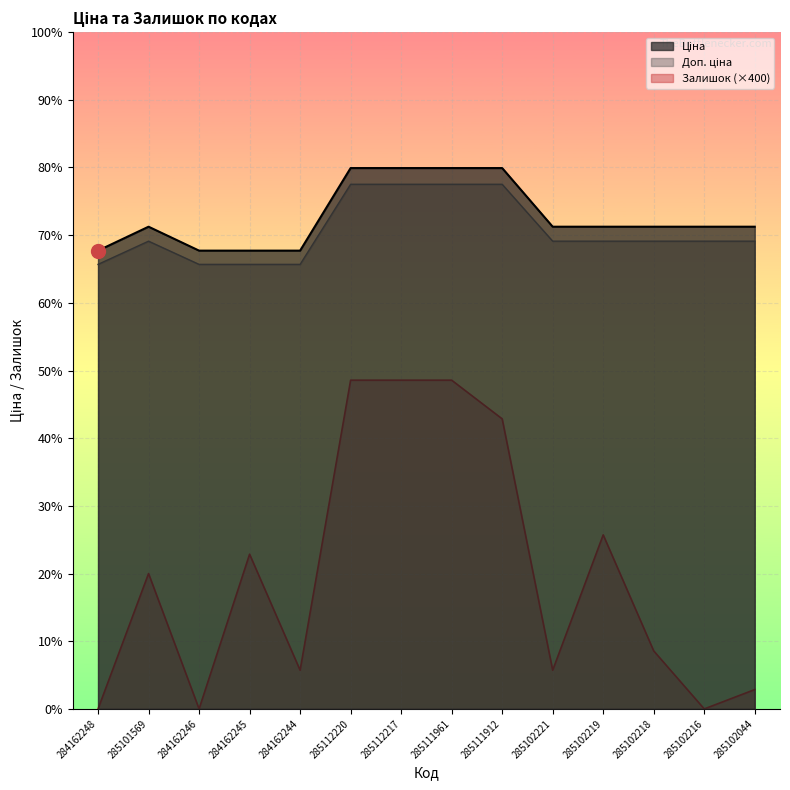

What is the label of the 1st point from the left?

284162248